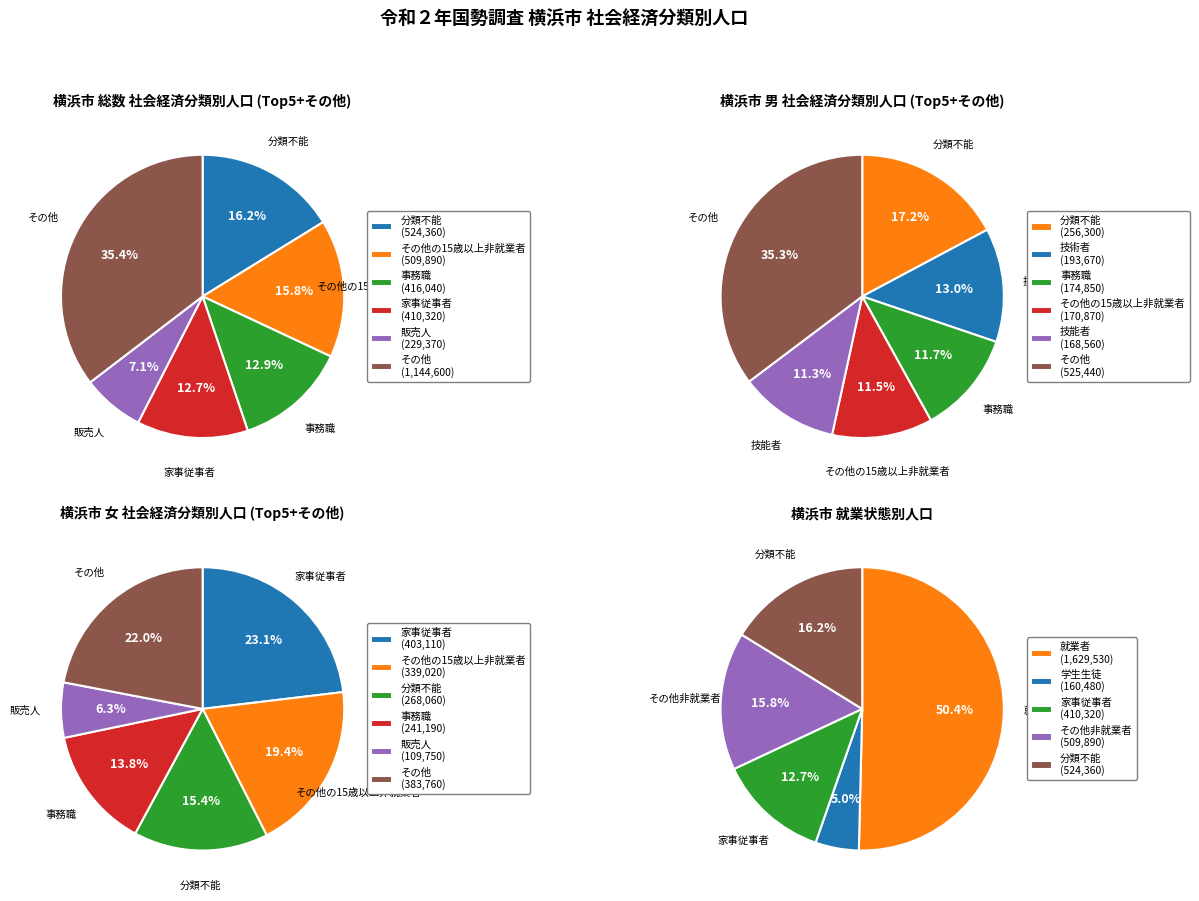

Does 会社団体役員 account for over 50% of the chart?

No